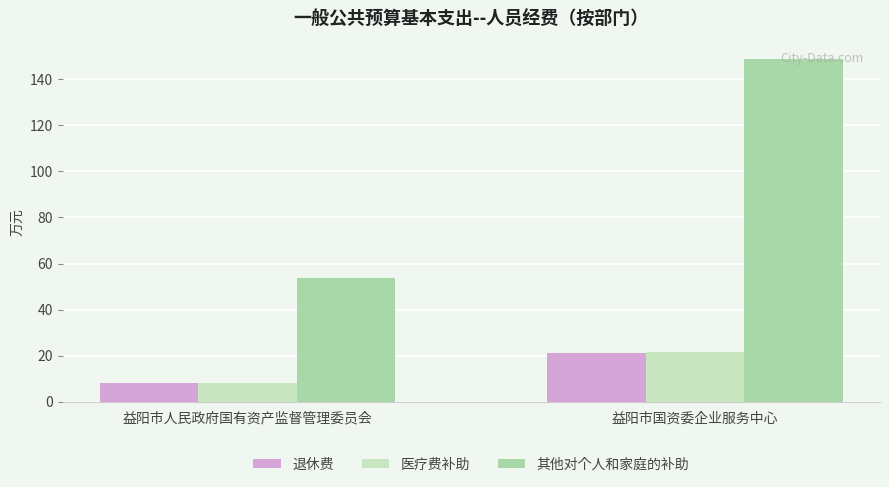

At which category is the sum across all series the highest?

益阳市国资委企业服务中心